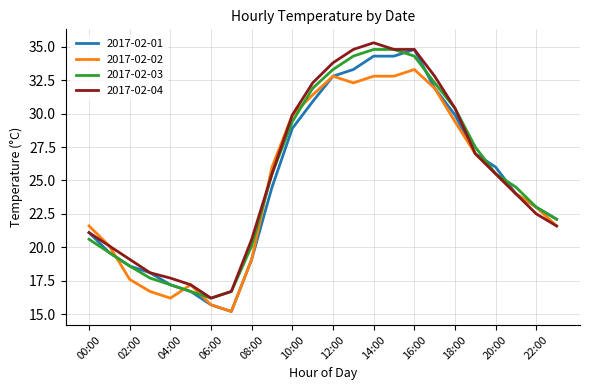

Which series has the largest range (max minus min)?

2017-02-01